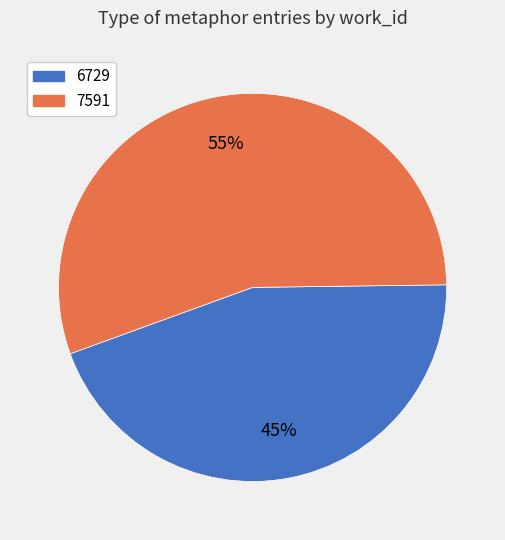

What is the largest slice in the pie chart?

7591